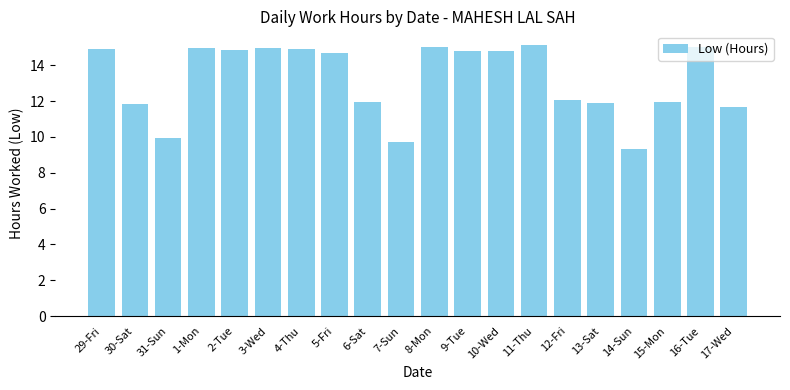

What is the label of the 12th bar from the right?

6-Sat